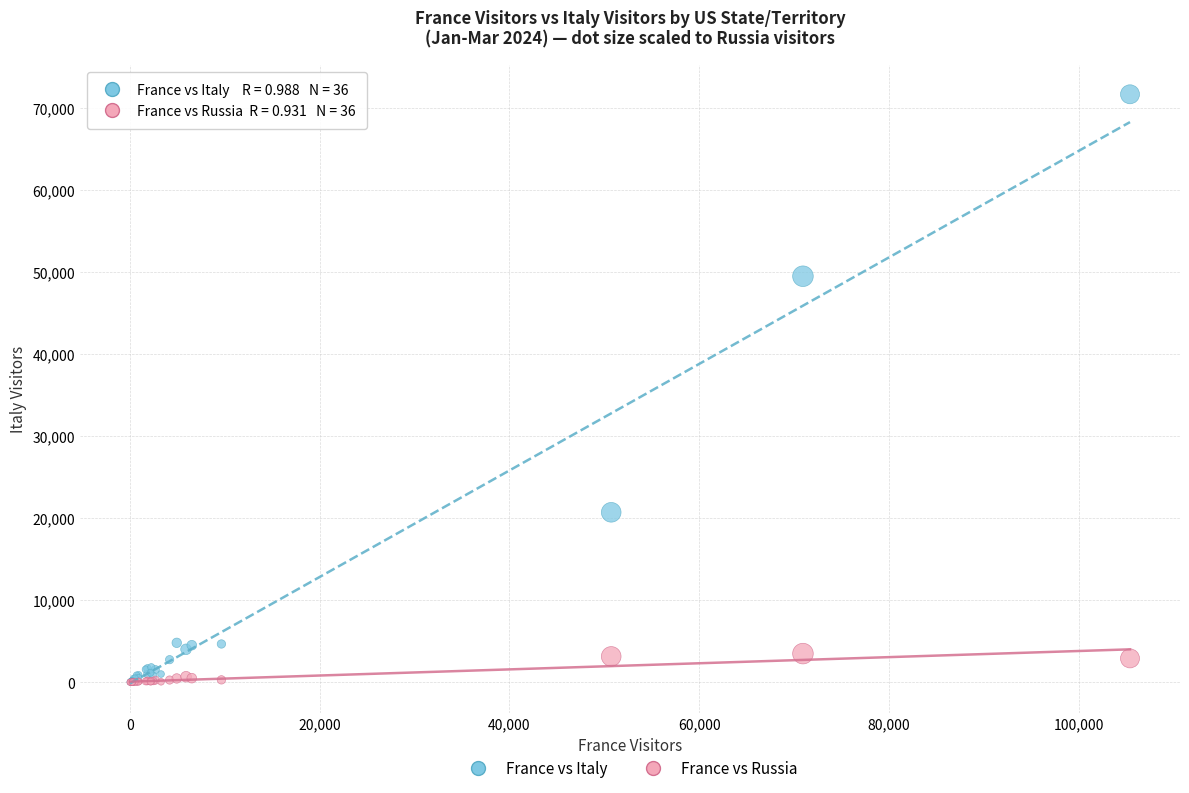

In the France vs Italy series, what Y value is closest to 35864?

49516